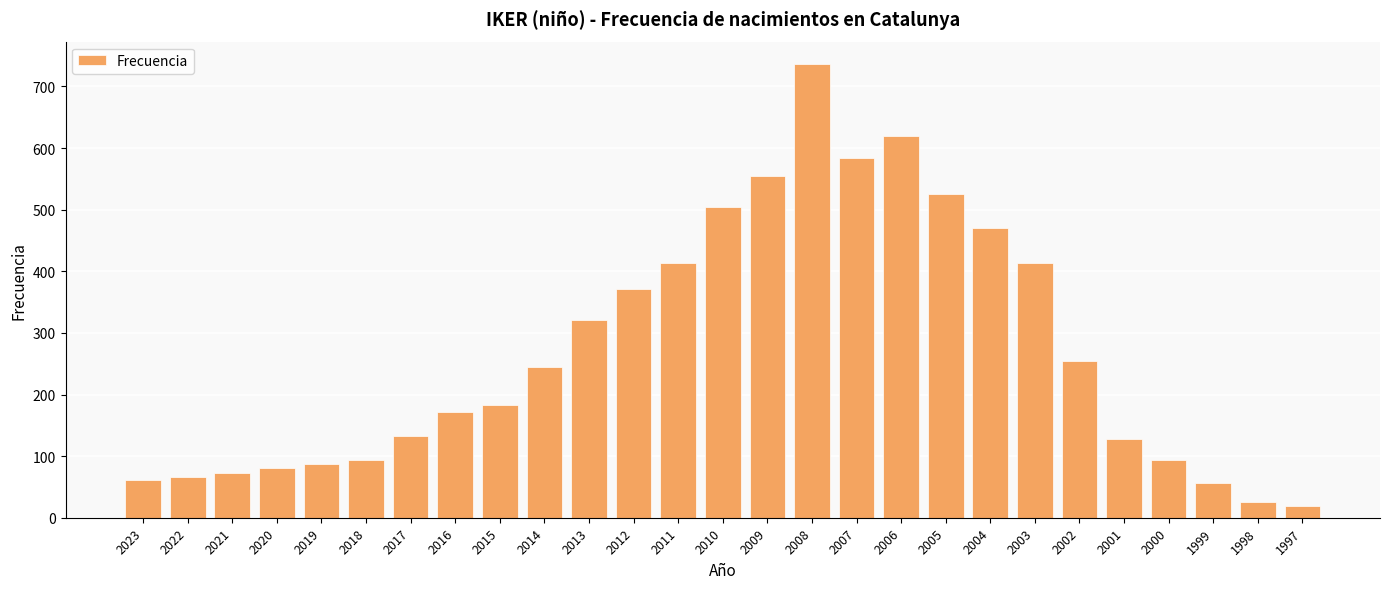

Are the bars grouped side by side (vs. stacked)?

No